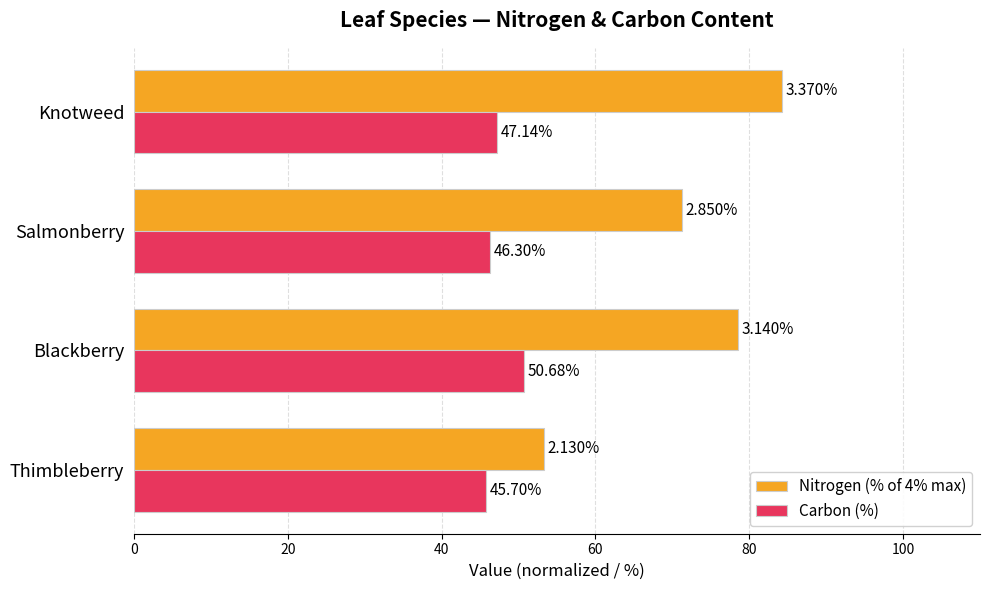

What is the average value of the Nitrogen (% of 4% max) series?

71.8